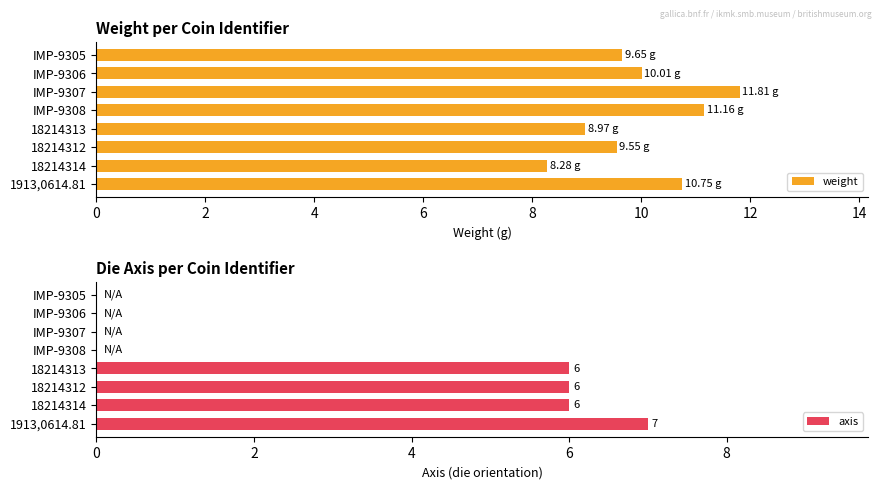

What is the value of the axis bar at the 8th from the left?

7.0